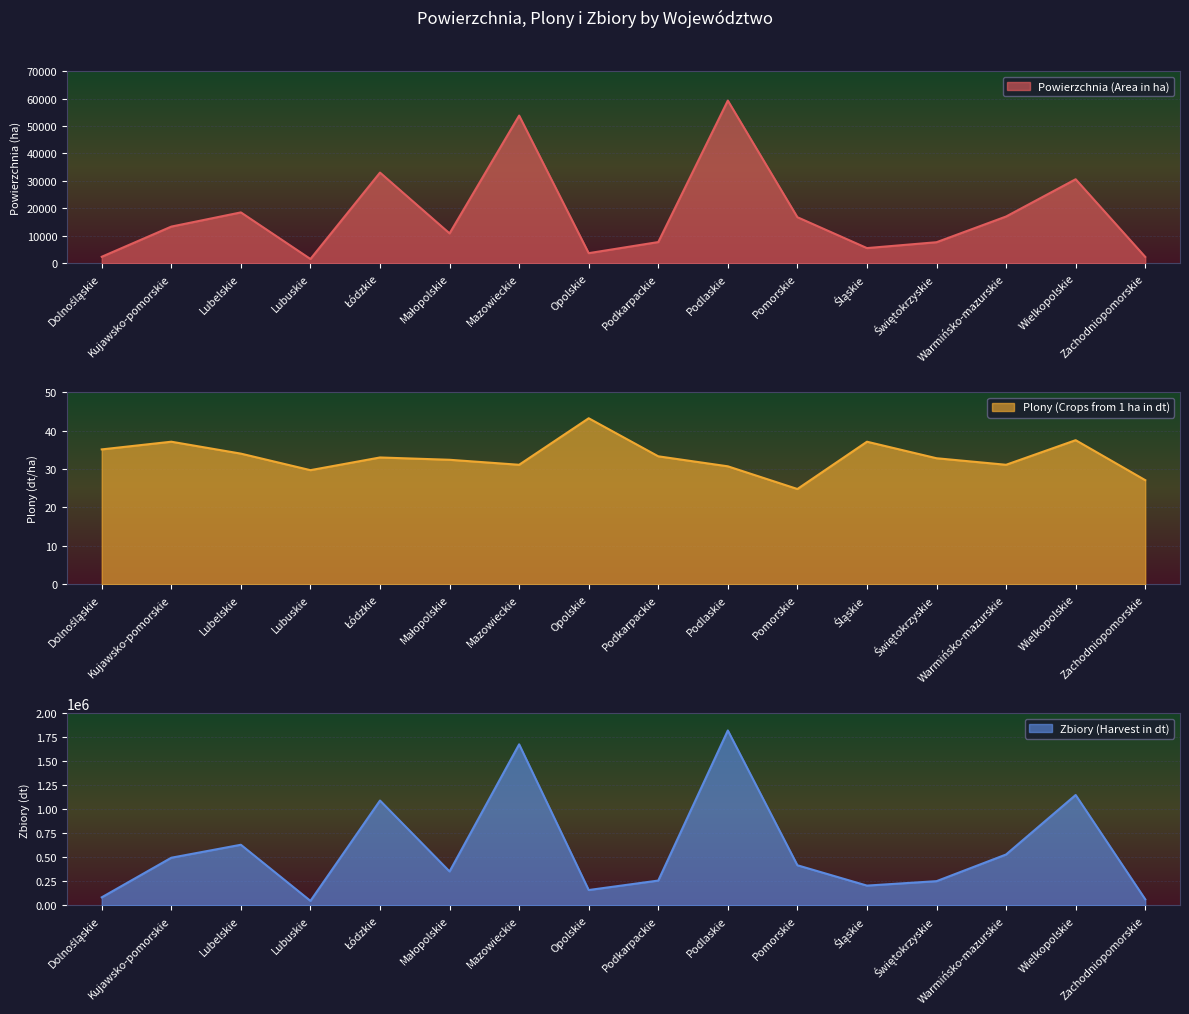

What is the value of the Plony (Crops from 1 ha in dt) point at the 6th from the left?

32.4